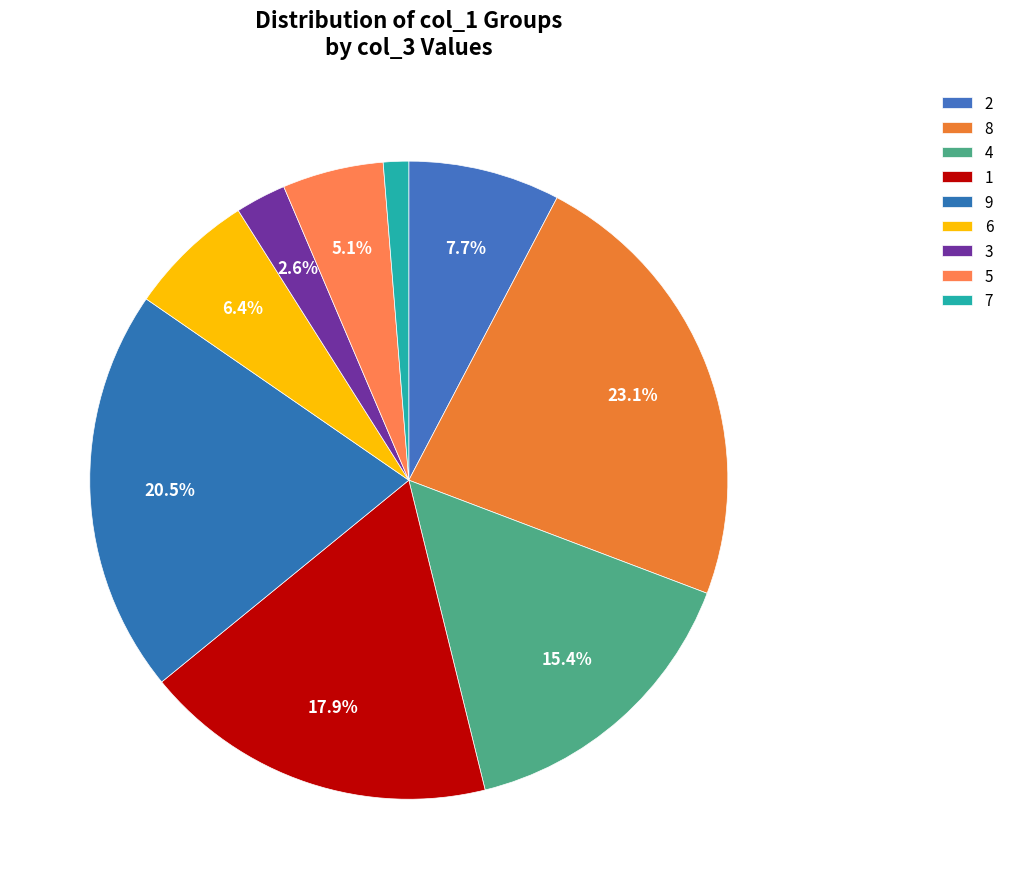

How many slices are in this pie chart?

9